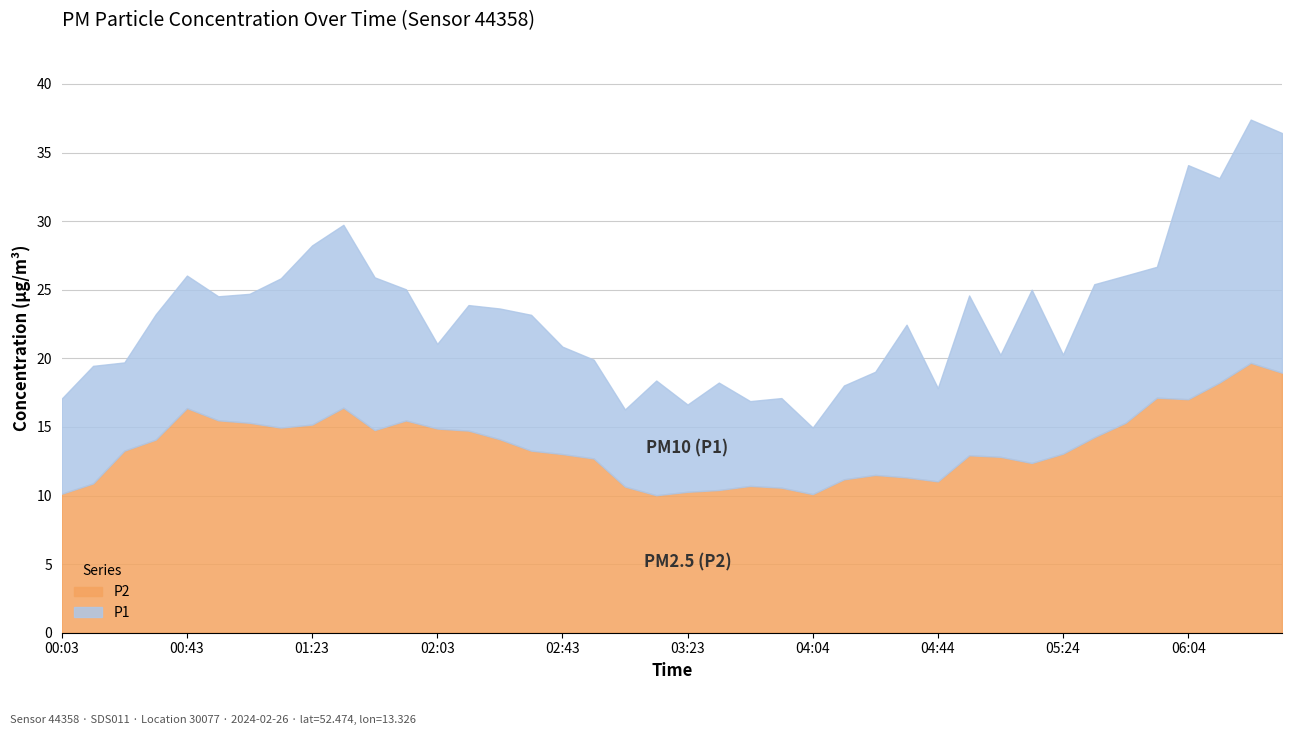

What is the greatest value displayed?

37.4